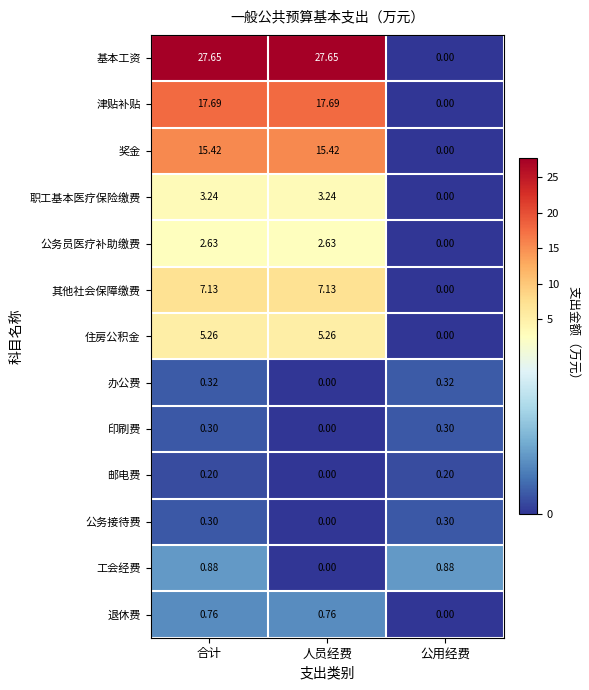

Which series has the widest spread of values?

基本工资